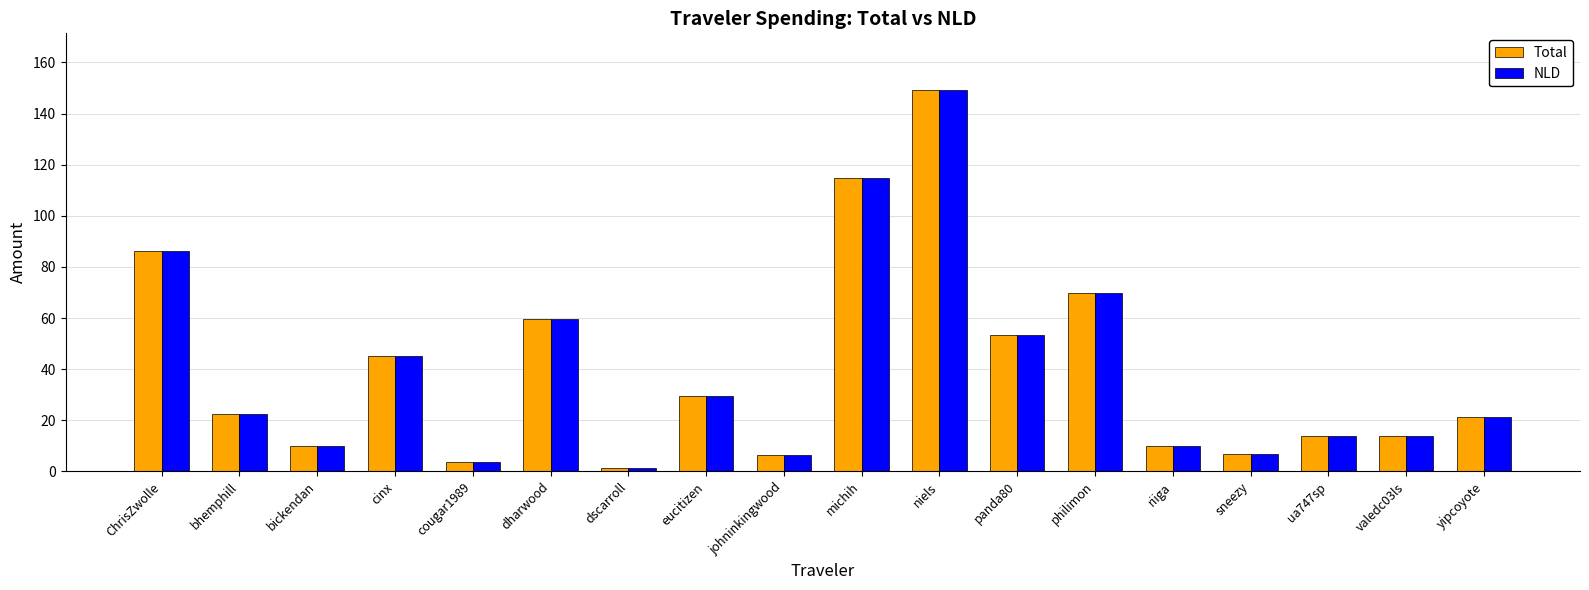

Is it true that Total equals 29.4 at eucitizen?

True